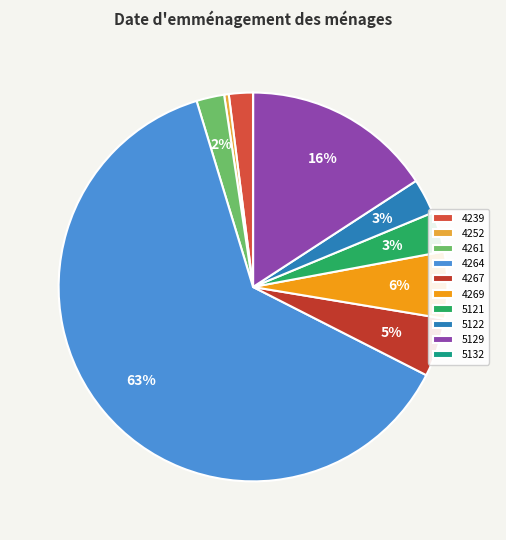

Rank the categories by value from highest to lowest.

4264, 5129, 4269, 4267, 5121, 5122, 4261, 4239, 4252, 5132